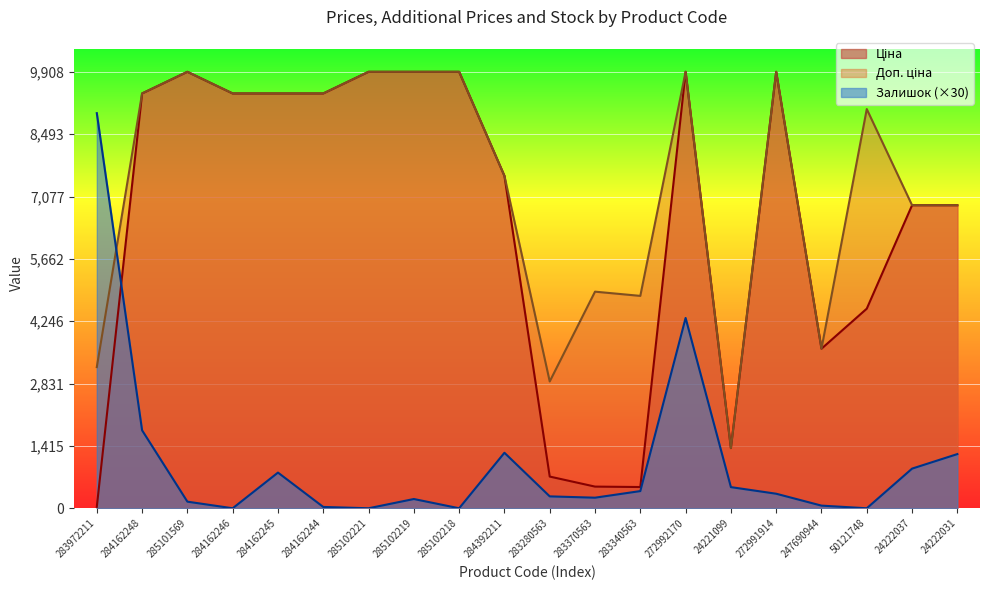

How many lines are shown in the chart?

3